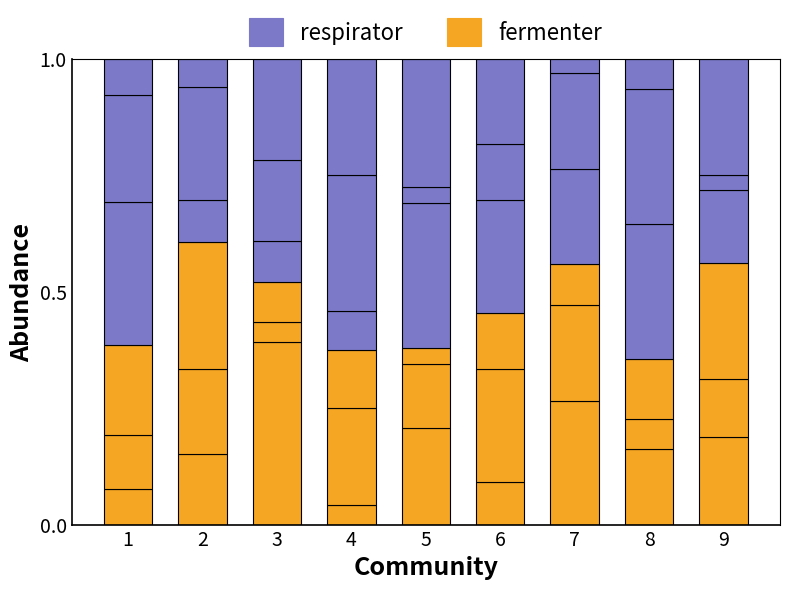

Rank the series at 6 from lowest to highest value.

fermenter, respirator